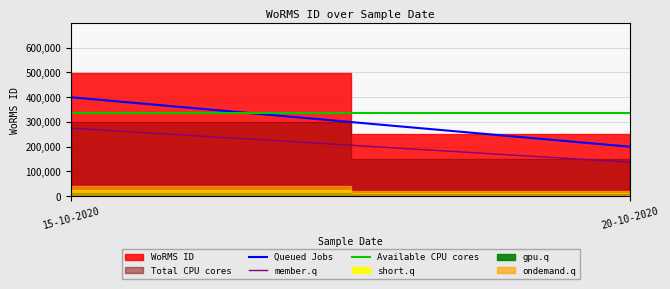

Reading left to right, transcribe all the data shown in this chart.

Queued Jobs: 15-10-2020=399560.0	20-10-2020=199780.0
member.q: 15-10-2020=274697.5	20-10-2020=137348.8
Available CPU cores: 15-10-2020=337128.8	20-10-2020=337128.8